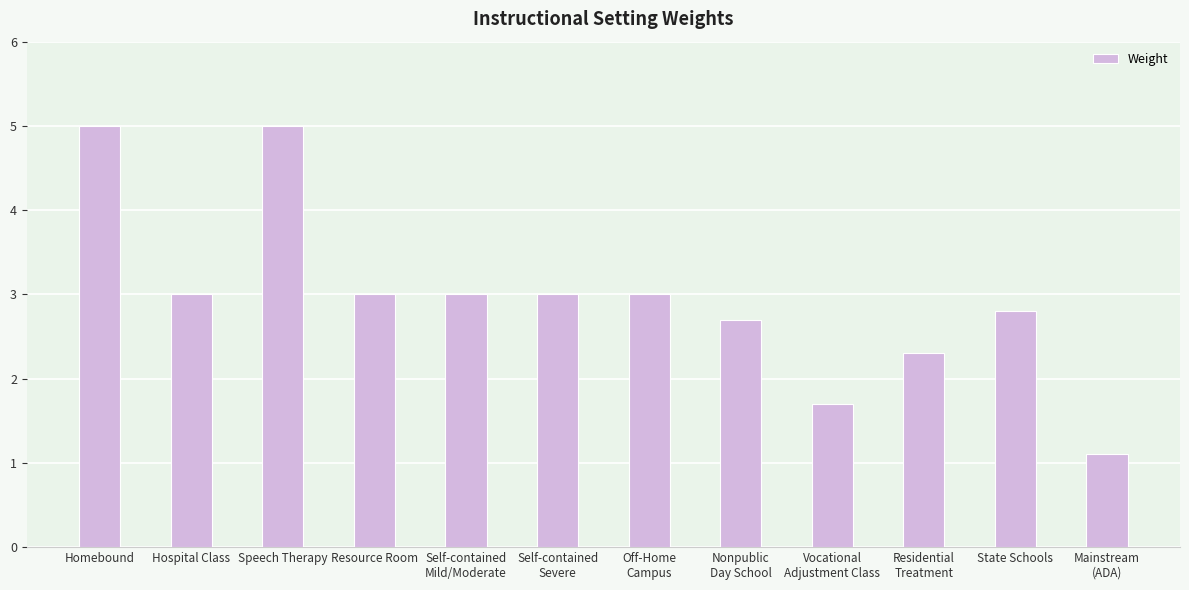

Reading left to right, extract all data points from this chart.

Homebound=5.0	Hospital Class=3.0	Speech Therapy=5.0	Resource Room=3.0	Self-contained
Mild/Moderate=3.0	Self-contained
Severe=3.0	Off-Home
Campus=3.0	Nonpublic
Day School=2.7	Vocational
Adjustment Class=1.7	Residential
Treatment=2.3	State Schools=2.8	Mainstream
(ADA)=1.1